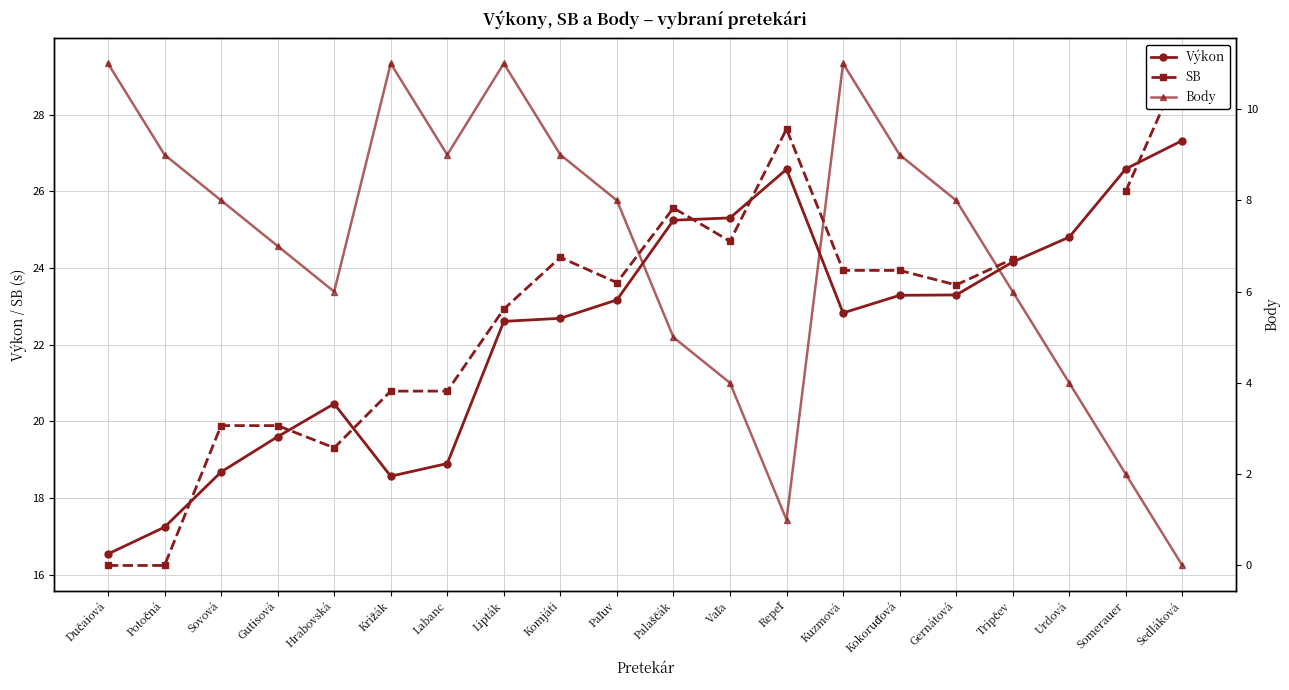

At which label is Výkon closest to 21?

Hrabovská